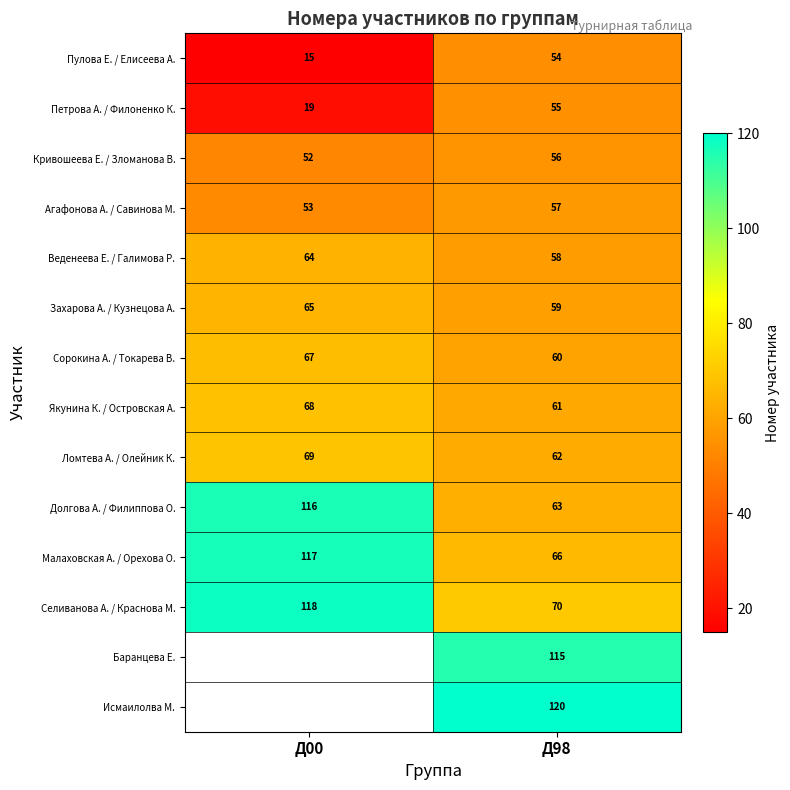

What is the spread (max minus min) of values at Д98?

66